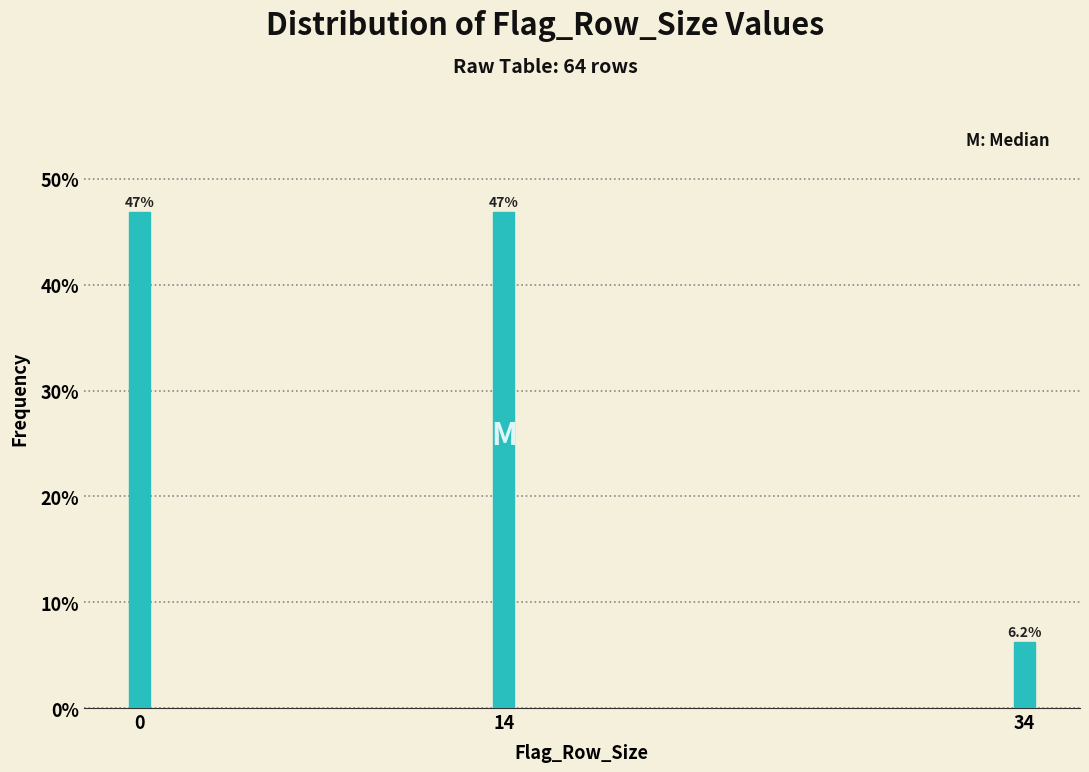

True or false: the data shows 46.9 at 14.

True